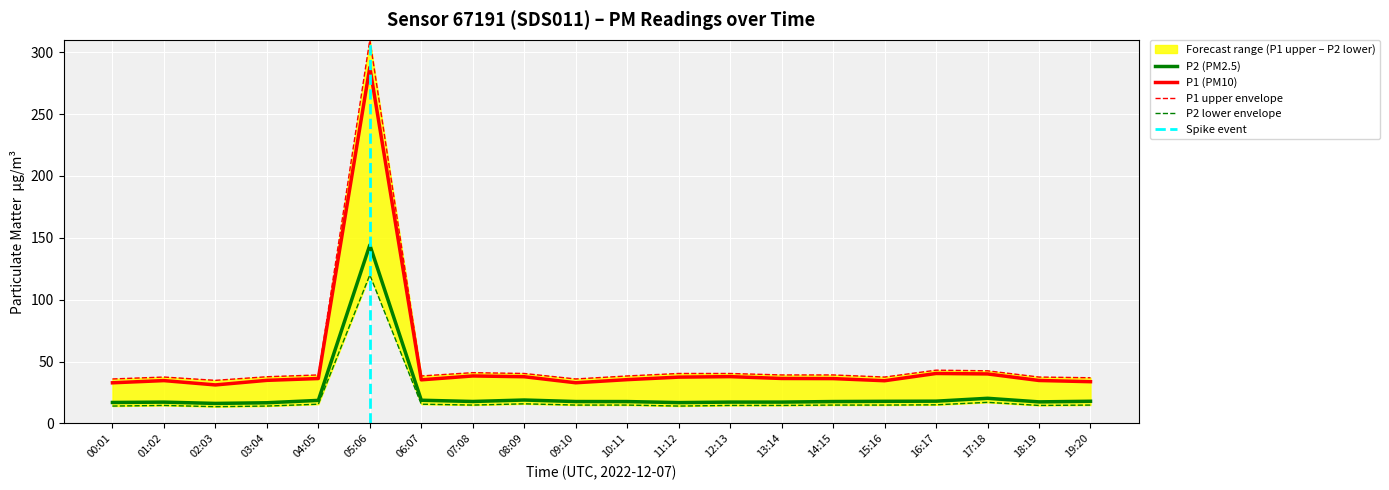

What is the value of the P2_lower point at the 2nd from the left?

14.5